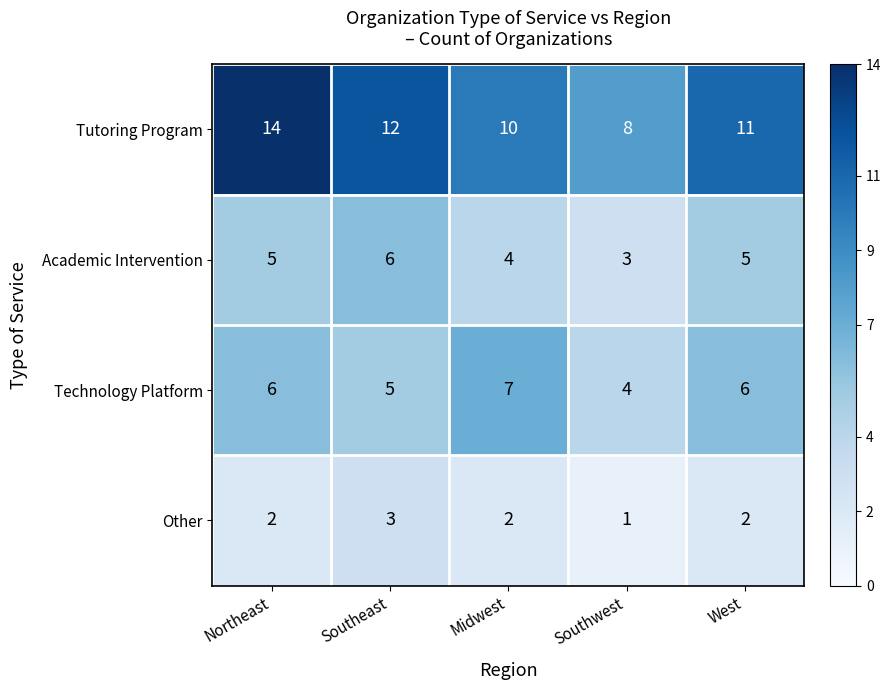

Count the number of data series in this chart.

4